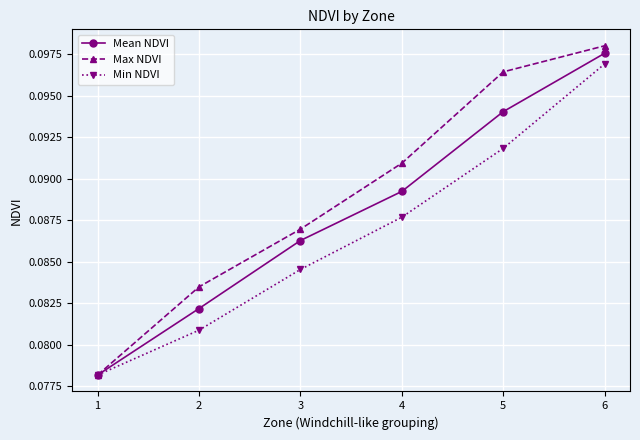

What is the total value across all series at 6?

0.3